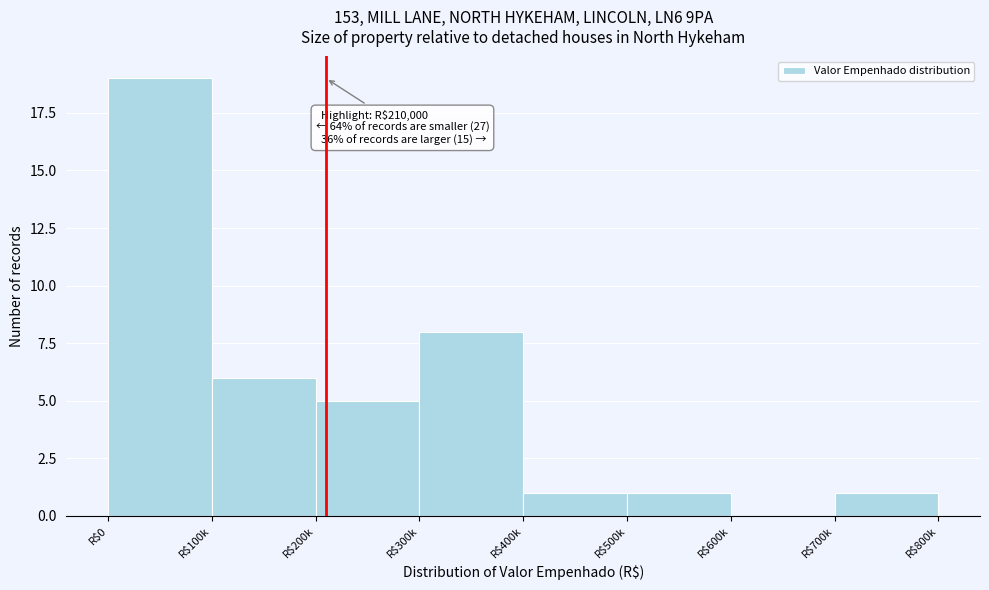

Which category has the highest value across all series?

R$0